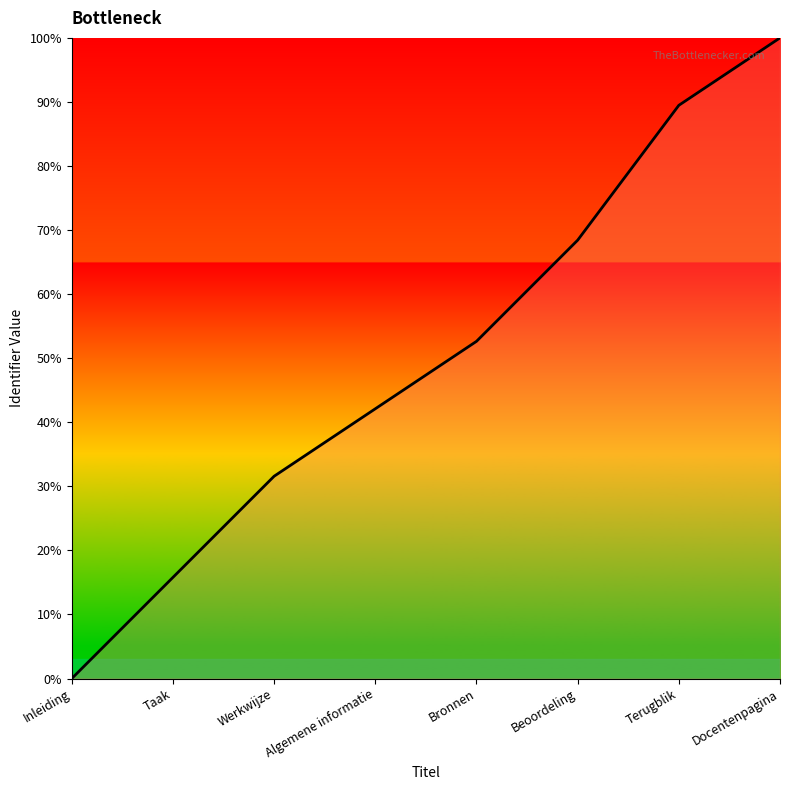

How many positive values are there?

7